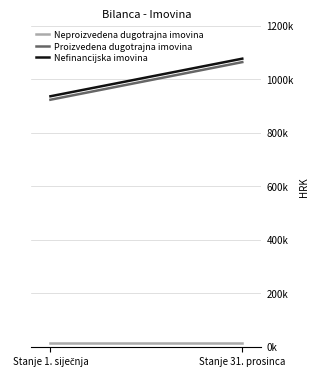

What is the total value across all series at Stanje 31. prosinca?

2152437.5